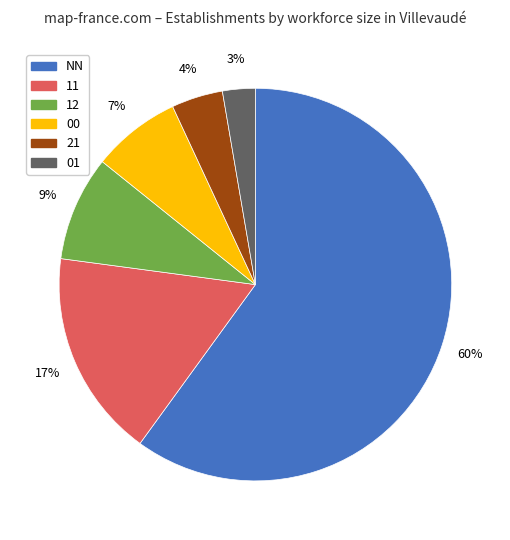

True or false: 00 accounts for 7% of the total.

True